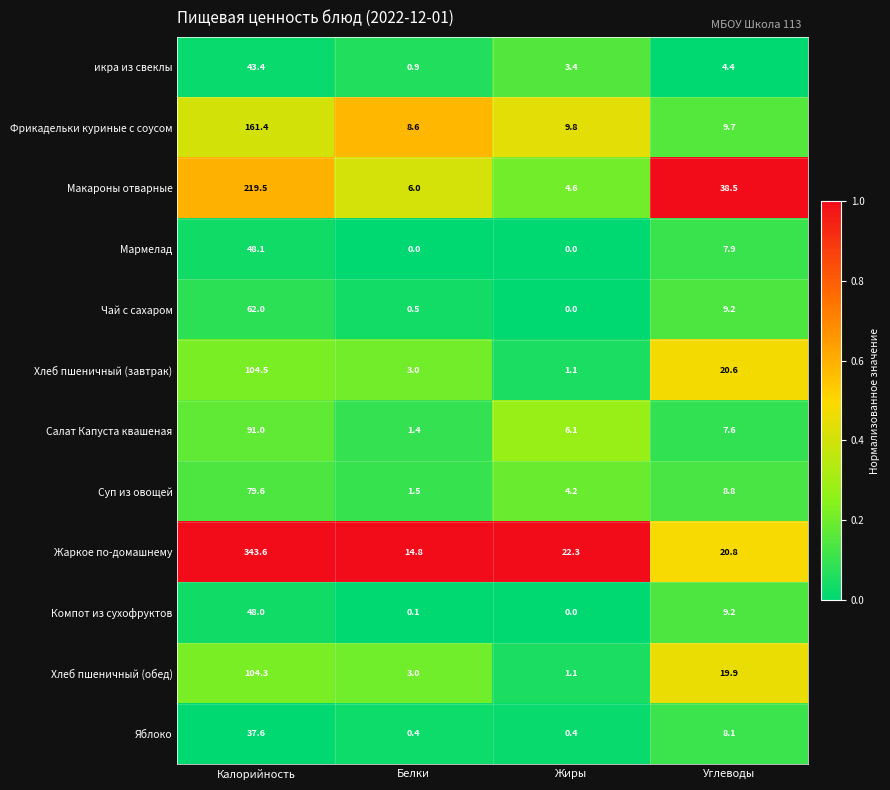

What is the difference between the maximum and minimum values in the Хлеб пшеничный (завтрак) series?

103.4